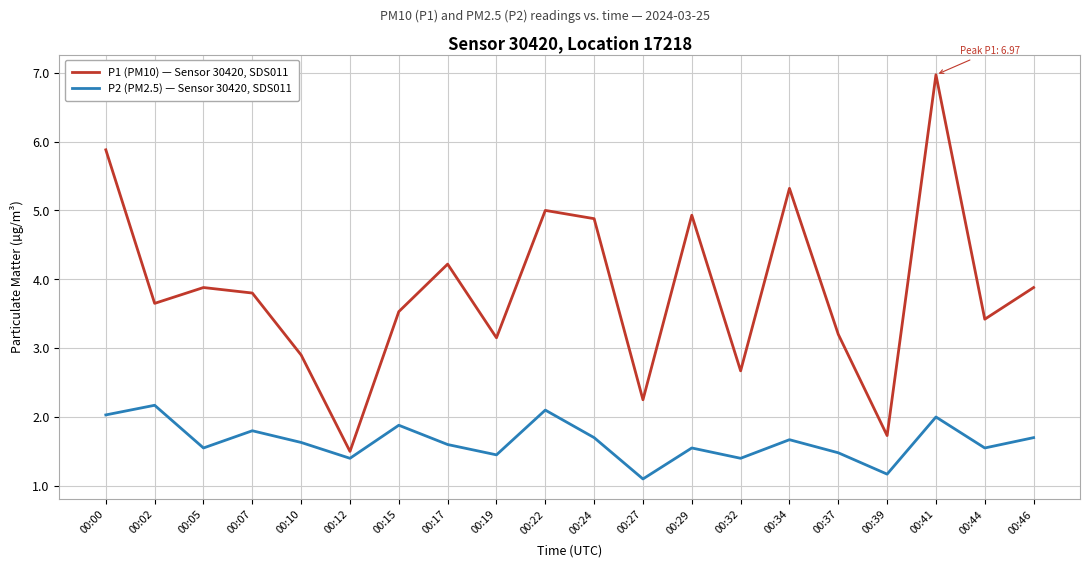

What is the spread (max minus min) of values at 00:19?

1.7